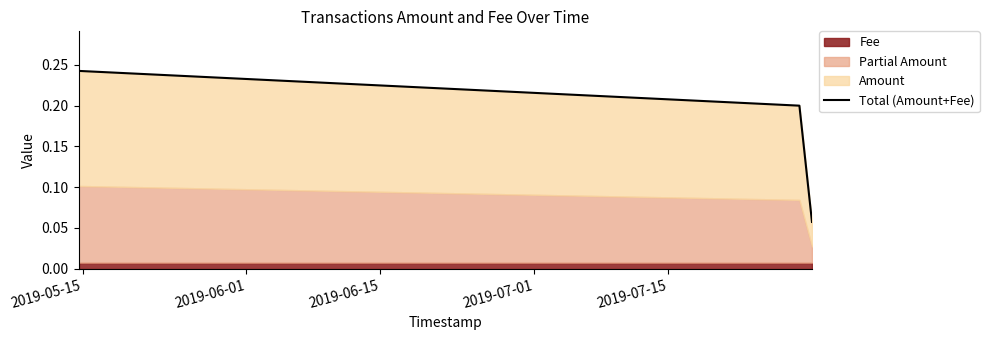

How many data points does each series have?

3